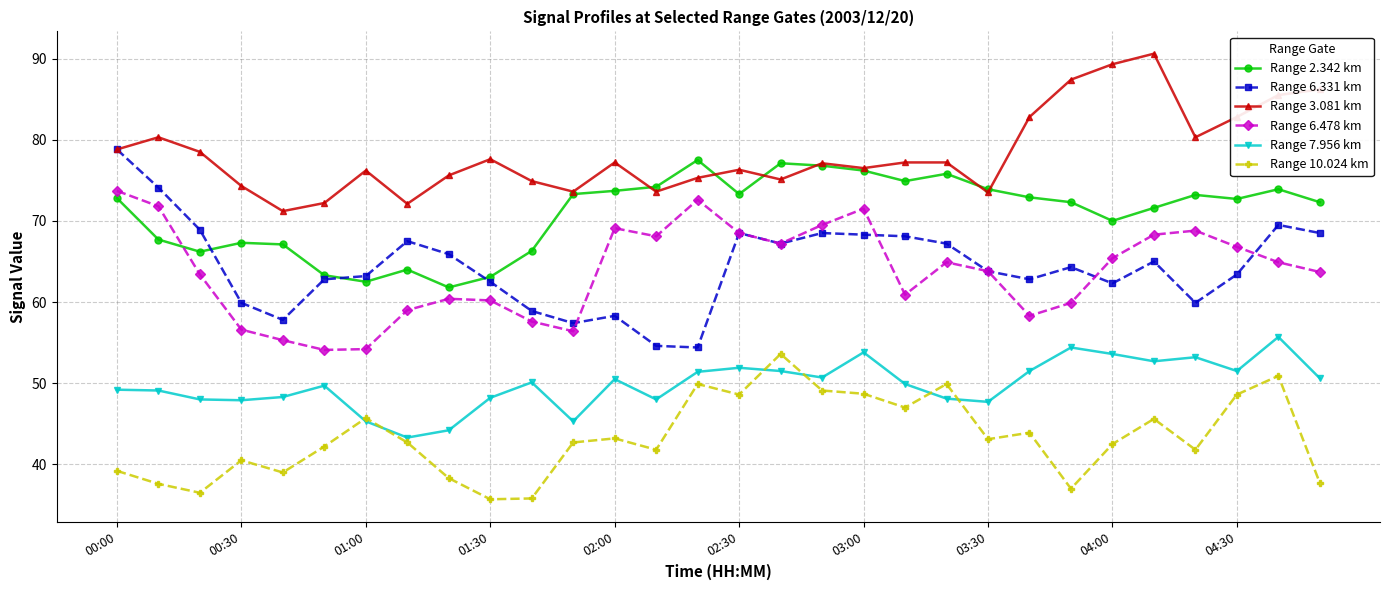

True or false: Range 6.478 km and Range 10.024 km cross at least once.

False